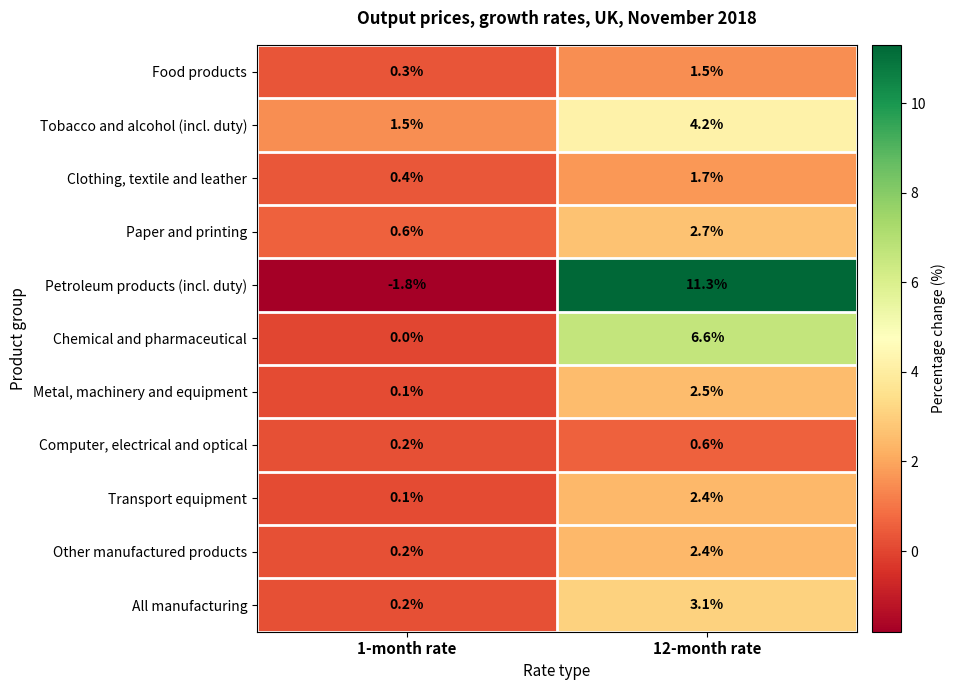

The value of Chemical and pharmaceutical at 1-month rate is 2.0. True or false?

False